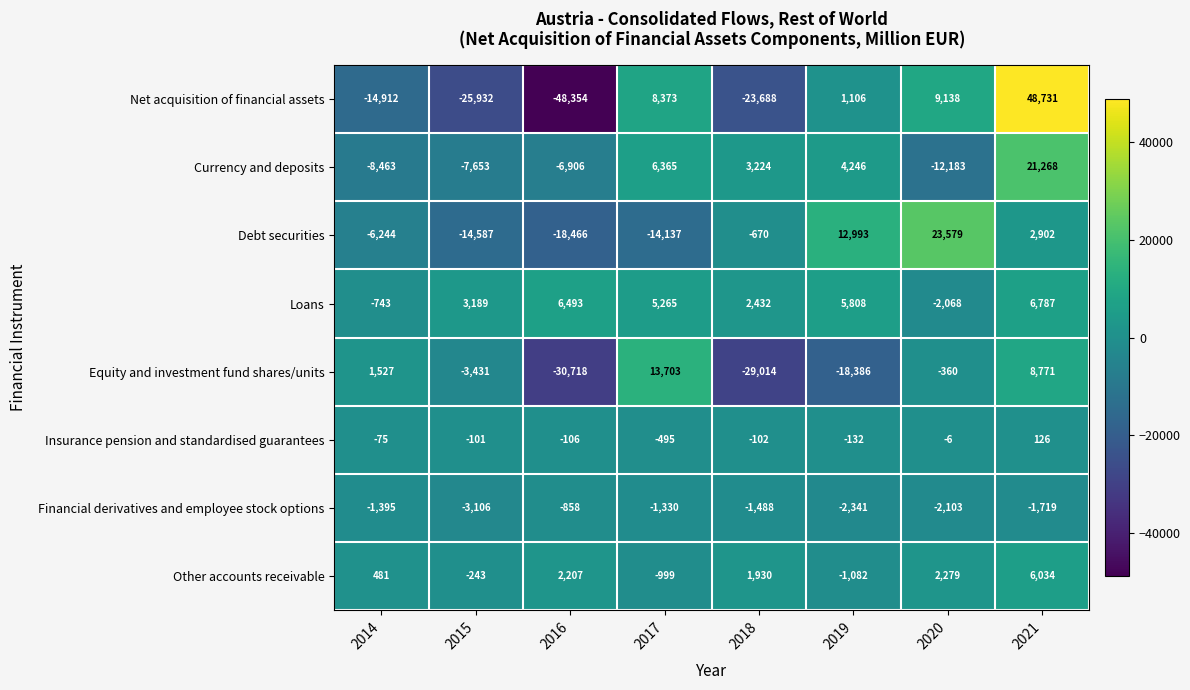

True or false: Equity and investment fund shares/units has a value of -3431 at 2015.

True